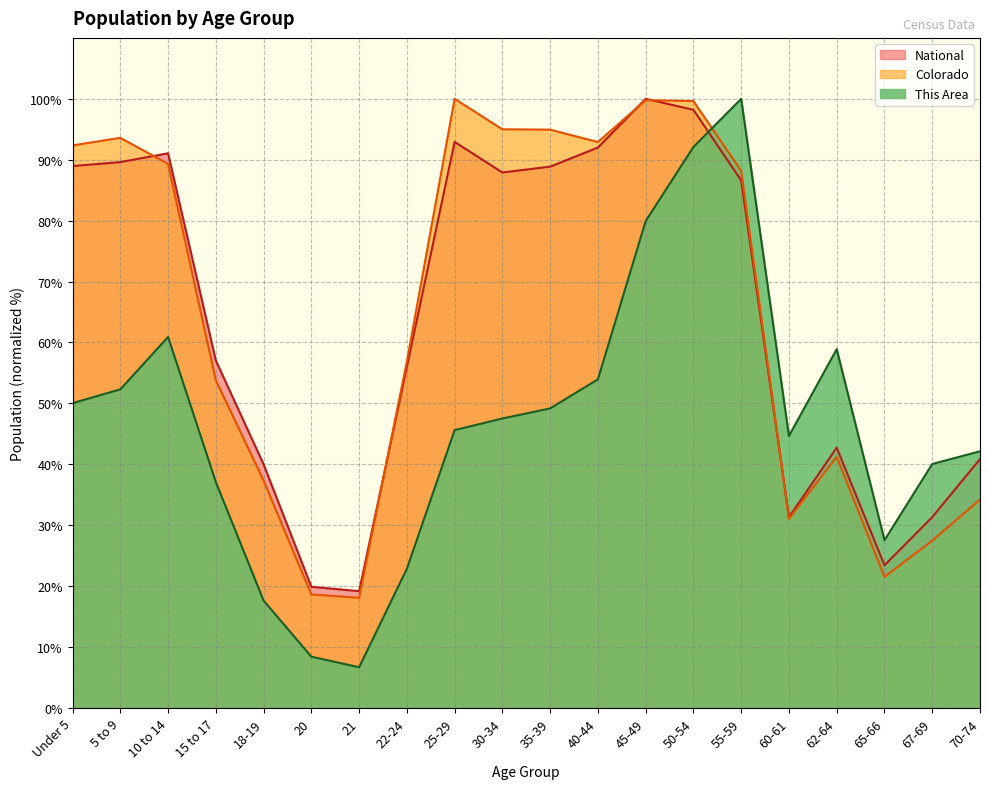

At 35-39, list the series in order from smallest to largest.

This Area, National, Colorado